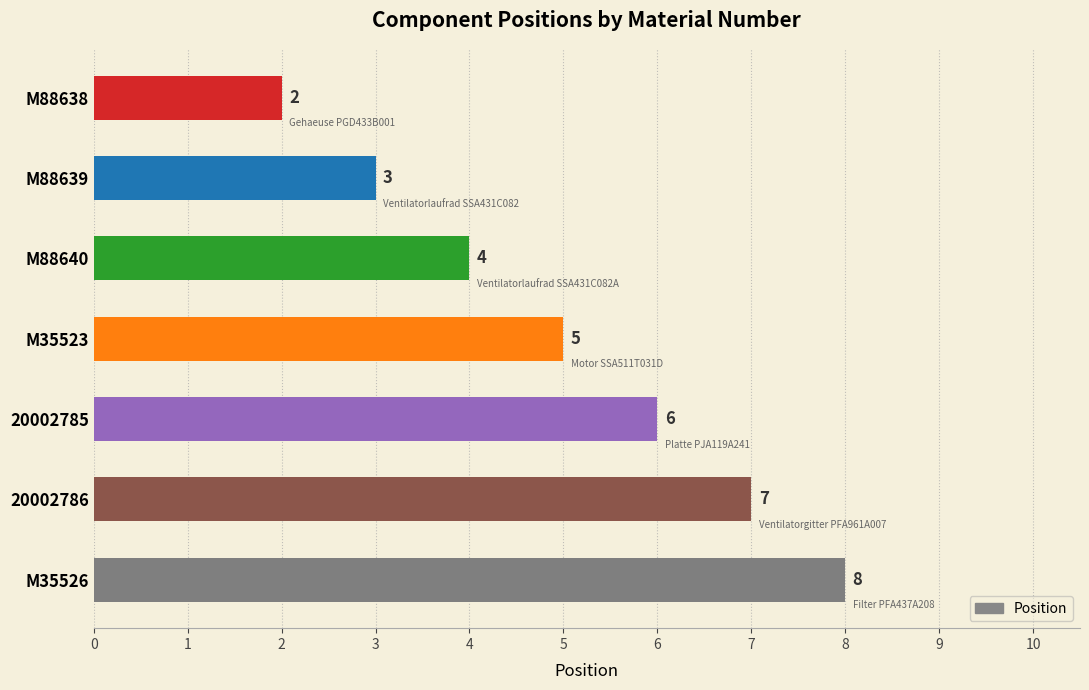

At which category does the chart reach its minimum across all series?

M88638